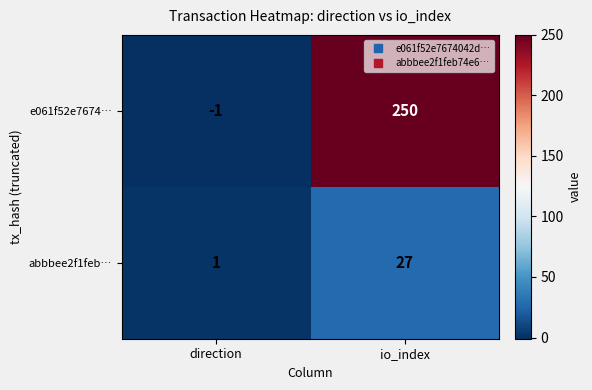

Reading left to right, list all the values displayed in this chart.

e061f52e7674…: direction=-1	io_index=250
abbbee2f1feb…: direction=1	io_index=27